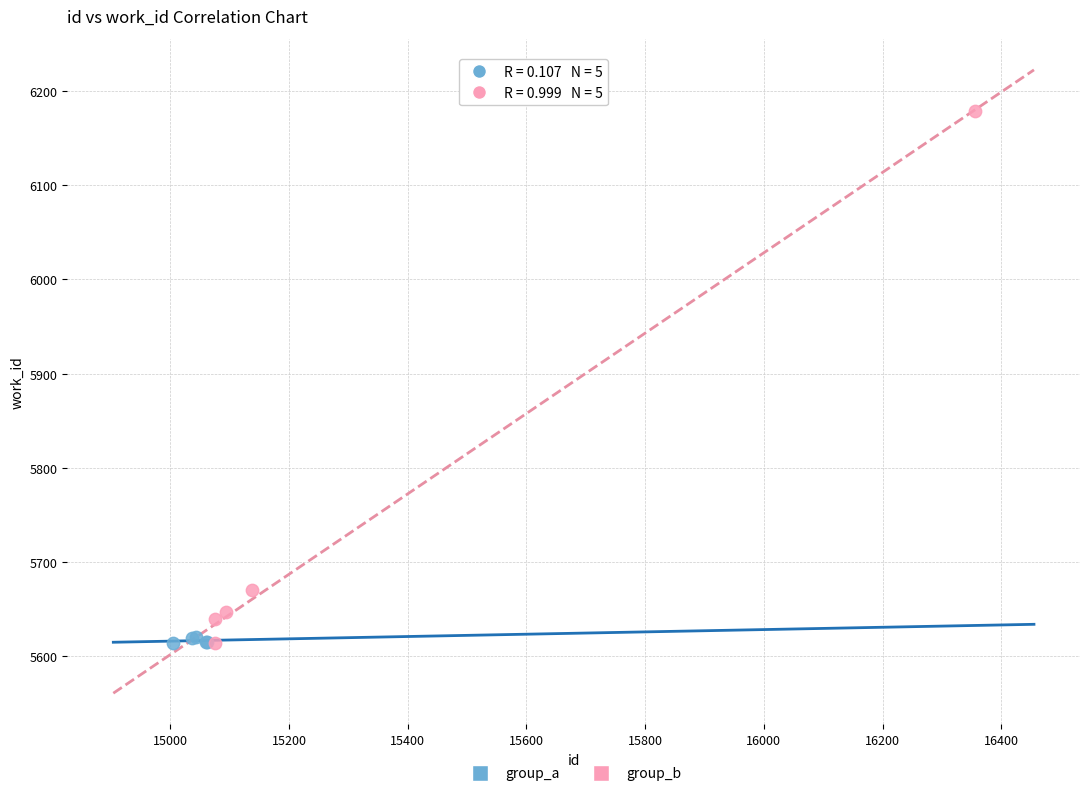

Which series reaches the maximum Y coordinate?

group_b